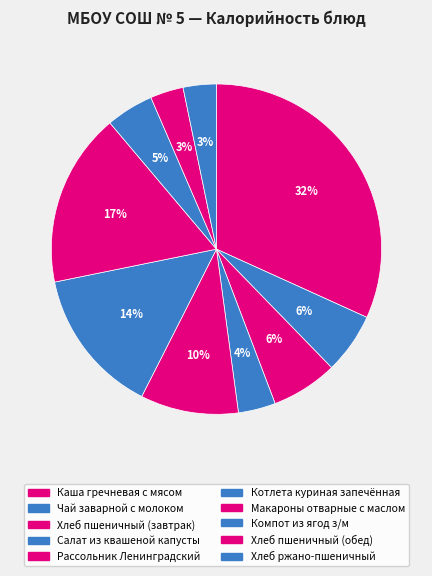

To the nearest percent, what is the difference between the Салат из квашеной капусты and Компот из ягод з/м slice percentages?

1%